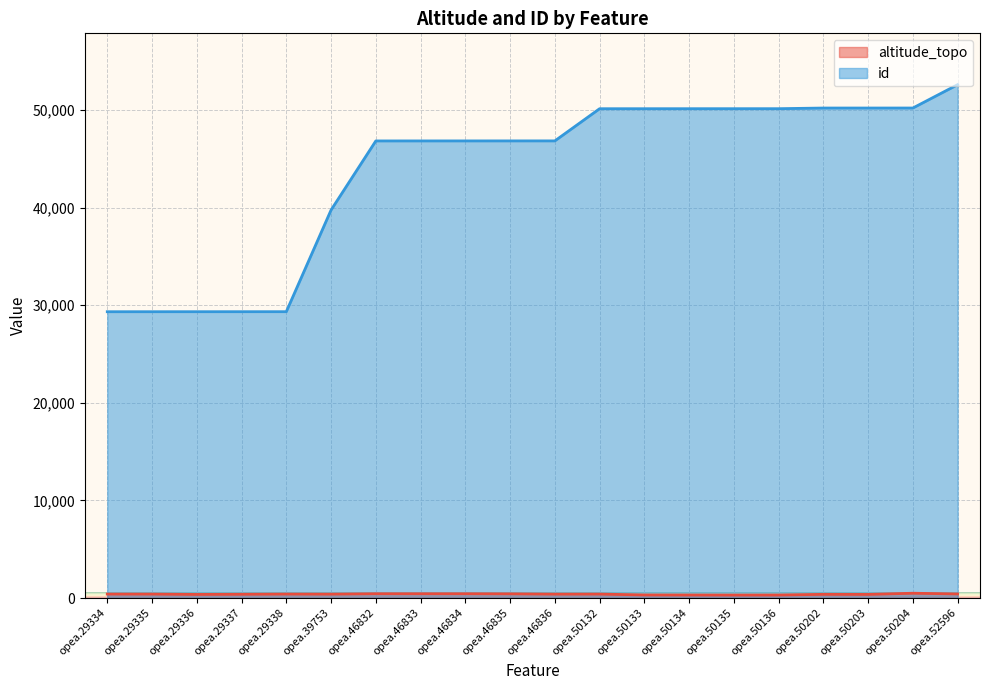

Does the chart display data point markers on the line(s)?

No